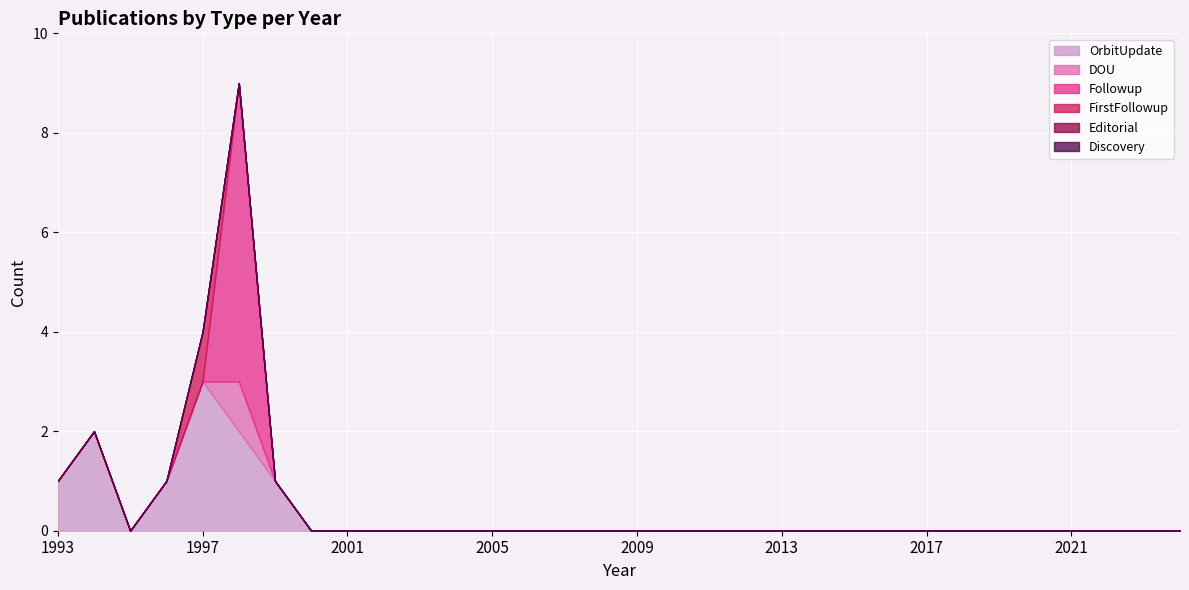

Reading left to right, list all the values displayed in this chart.

OrbitUpdate: 1993=1	1994=2	1995=0	1996=1	1997=3	1998=2	1999=1	2000=0	2001=0	2002=0	2003=0	2004=0	2005=0	2006=0	2007=0	2008=0	2009=0	2010=0	2011=0	2012=0	2013=0	2014=0	2015=0	2016=0	2017=0	2018=0	2019=0	2020=0	2021=0	2022=0	2023=0	2024=0
DOU: 1993=0	1994=0	1995=0	1996=0	1997=0	1998=1	1999=0	2000=0	2001=0	2002=0	2003=0	2004=0	2005=0	2006=0	2007=0	2008=0	2009=0	2010=0	2011=0	2012=0	2013=0	2014=0	2015=0	2016=0	2017=0	2018=0	2019=0	2020=0	2021=0	2022=0	2023=0	2024=0
Followup: 1993=0	1994=0	1995=0	1996=0	1997=0	1998=6	1999=0	2000=0	2001=0	2002=0	2003=0	2004=0	2005=0	2006=0	2007=0	2008=0	2009=0	2010=0	2011=0	2012=0	2013=0	2014=0	2015=0	2016=0	2017=0	2018=0	2019=0	2020=0	2021=0	2022=0	2023=0	2024=0
FirstFollowup: 1993=0	1994=0	1995=0	1996=0	1997=1	1998=0	1999=0	2000=0	2001=0	2002=0	2003=0	2004=0	2005=0	2006=0	2007=0	2008=0	2009=0	2010=0	2011=0	2012=0	2013=0	2014=0	2015=0	2016=0	2017=0	2018=0	2019=0	2020=0	2021=0	2022=0	2023=0	2024=0
Editorial: 1993=0	1994=0	1995=0	1996=0	1997=0	1998=0	1999=0	2000=0	2001=0	2002=0	2003=0	2004=0	2005=0	2006=0	2007=0	2008=0	2009=0	2010=0	2011=0	2012=0	2013=0	2014=0	2015=0	2016=0	2017=0	2018=0	2019=0	2020=0	2021=0	2022=0	2023=0	2024=0
Discovery: 1993=0	1994=0	1995=0	1996=0	1997=0	1998=0	1999=0	2000=0	2001=0	2002=0	2003=0	2004=0	2005=0	2006=0	2007=0	2008=0	2009=0	2010=0	2011=0	2012=0	2013=0	2014=0	2015=0	2016=0	2017=0	2018=0	2019=0	2020=0	2021=0	2022=0	2023=0	2024=0